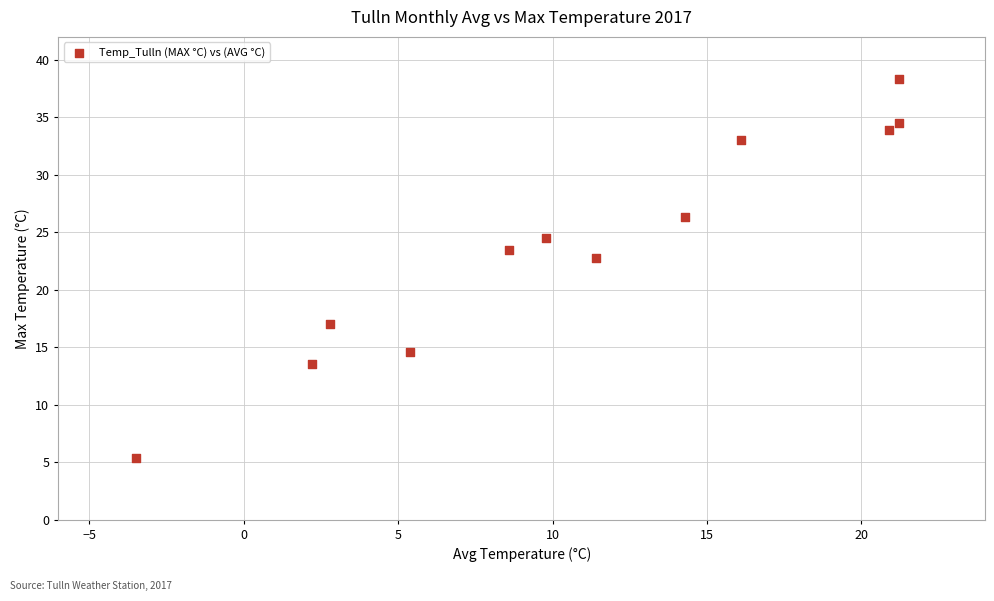

What is the average X value?

10.9